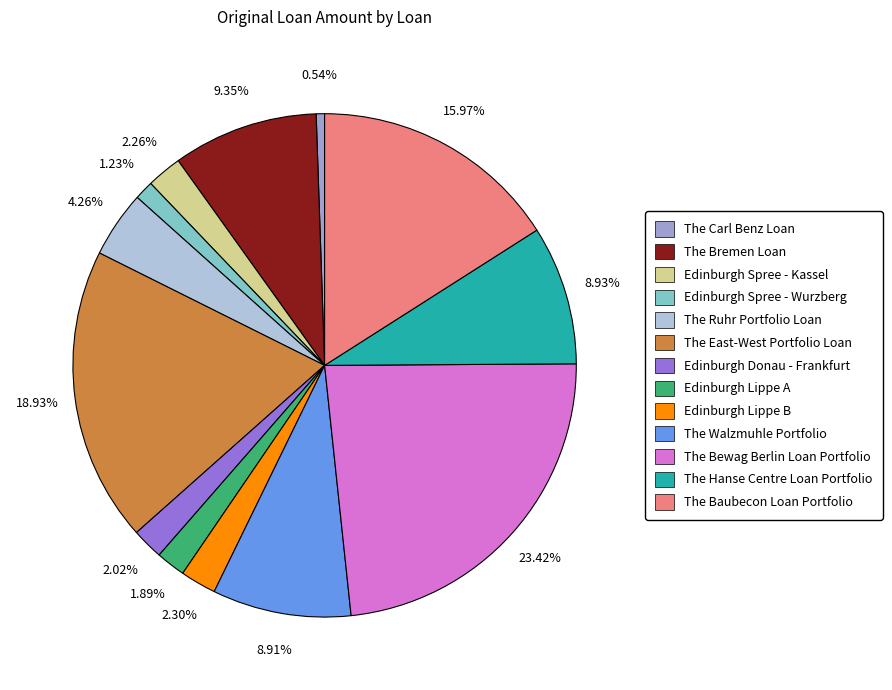

Is the sum of The Bremen Loan and The East-West Portfolio Loan greater than half?

No